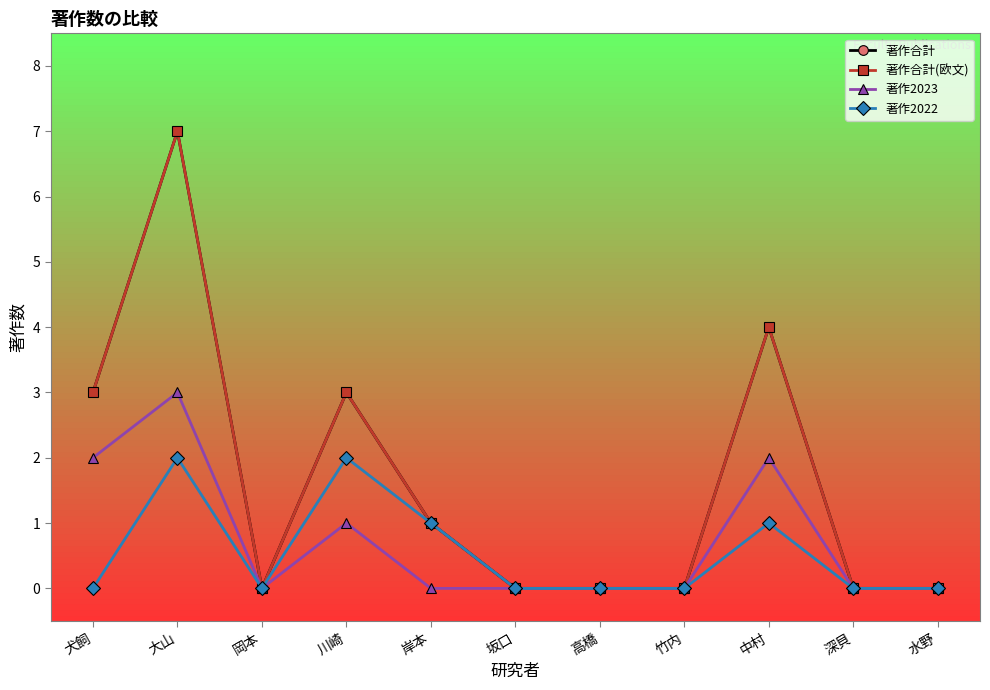

In 著作2023, how many points are higher than both neighbors (excluding endpoints)?

3